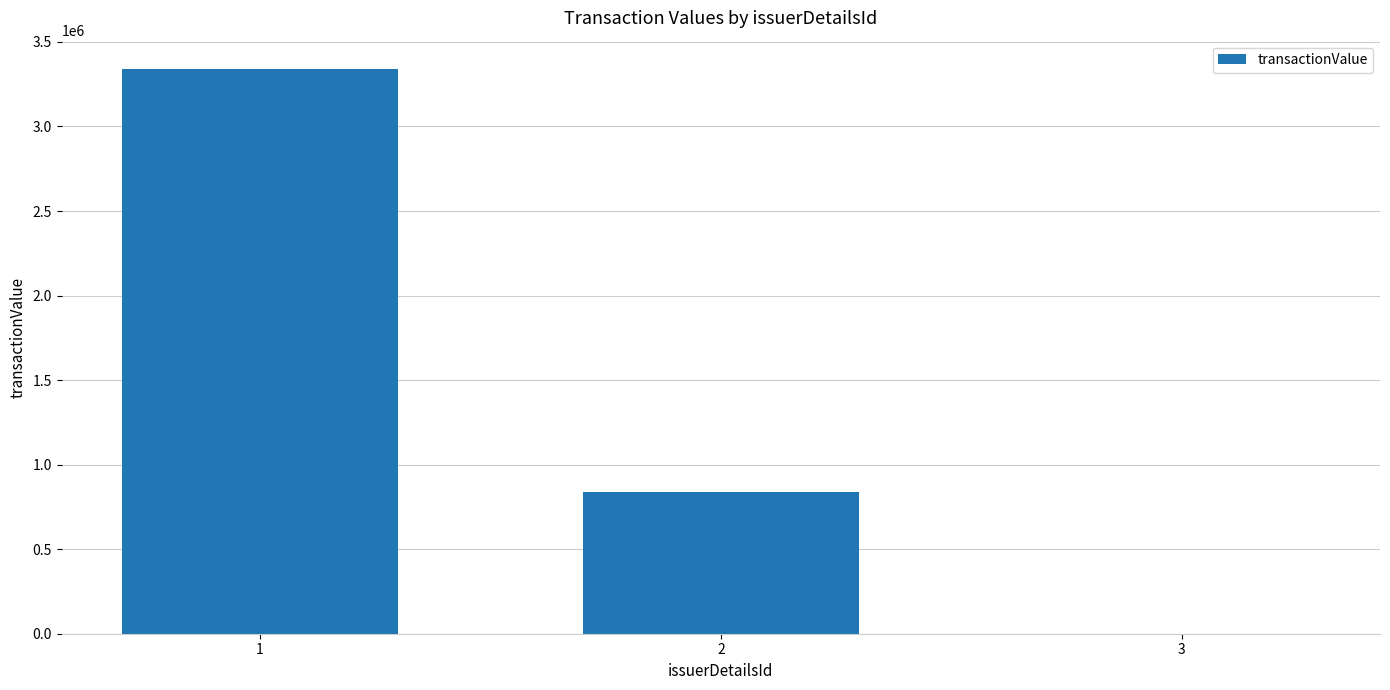

The value at 1 is 4436141. True or false?

False